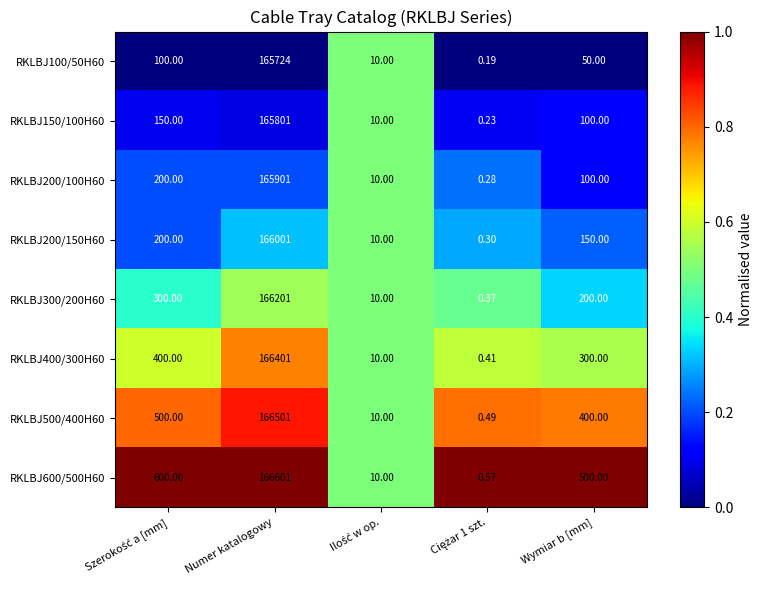

At which category is the sum across all series the highest?

Numer katalogowy